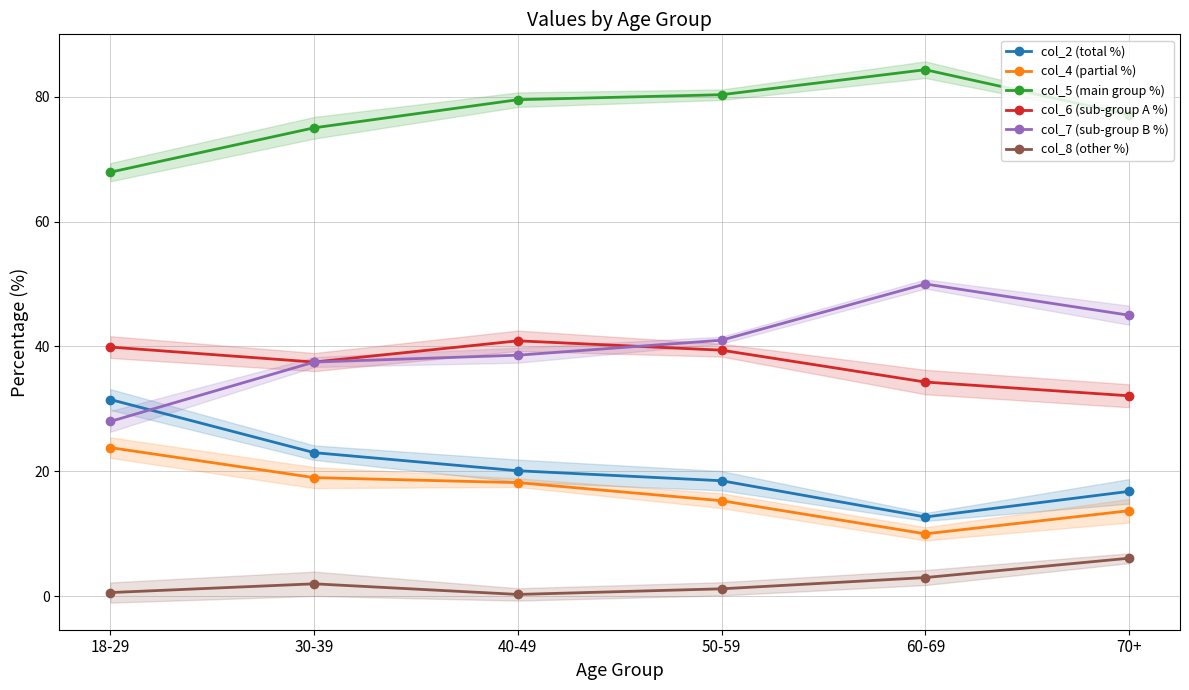

Is the value of col_2 (total %) at 18-29 greater than the value of col_5 (main group %) at 60-69?

No